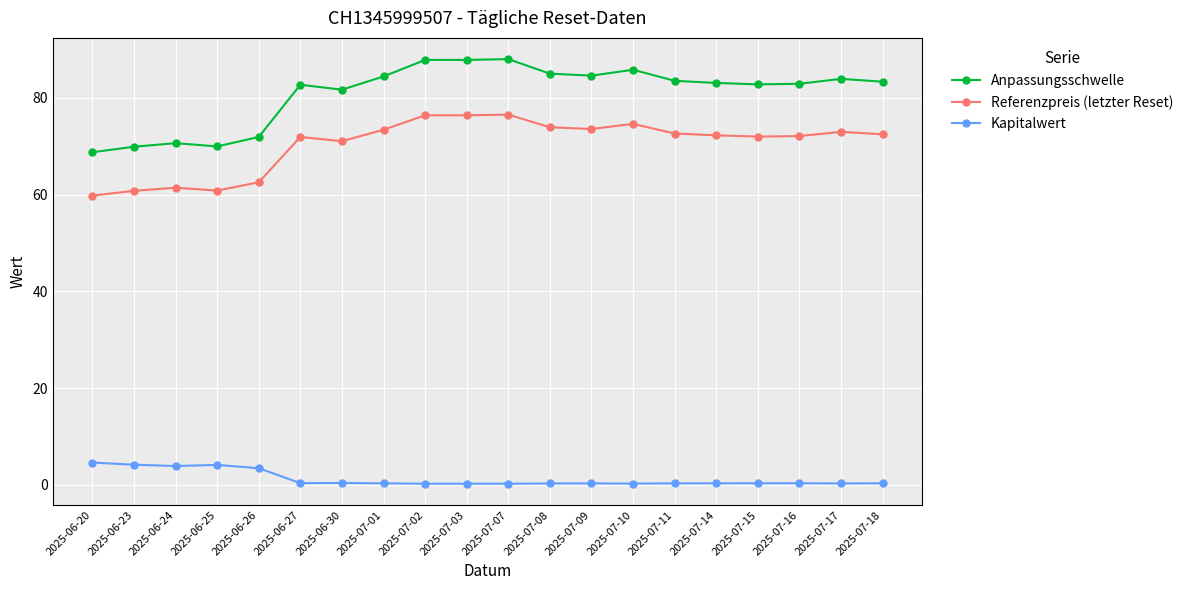

What is the difference between the second highest and minimum values in the Kapitalwert series?

3.9